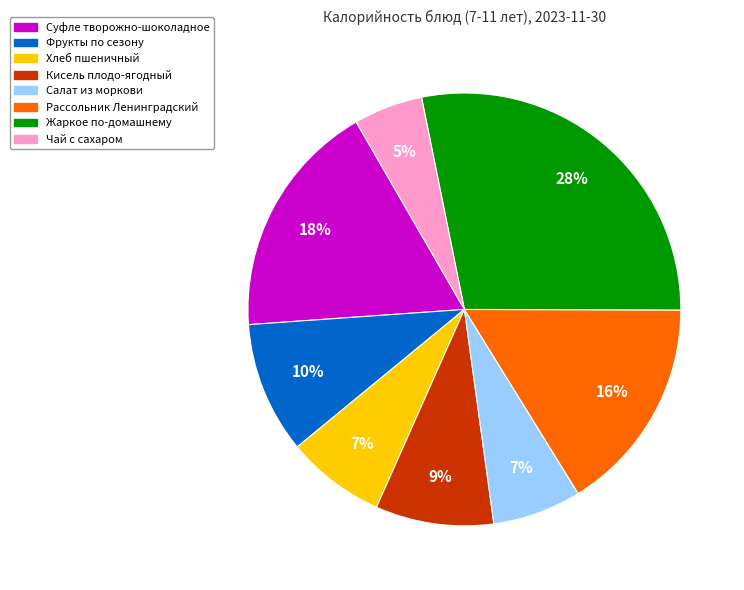

Which has a higher value, Фрукты по сезону or Салат из моркови?

Фрукты по сезону